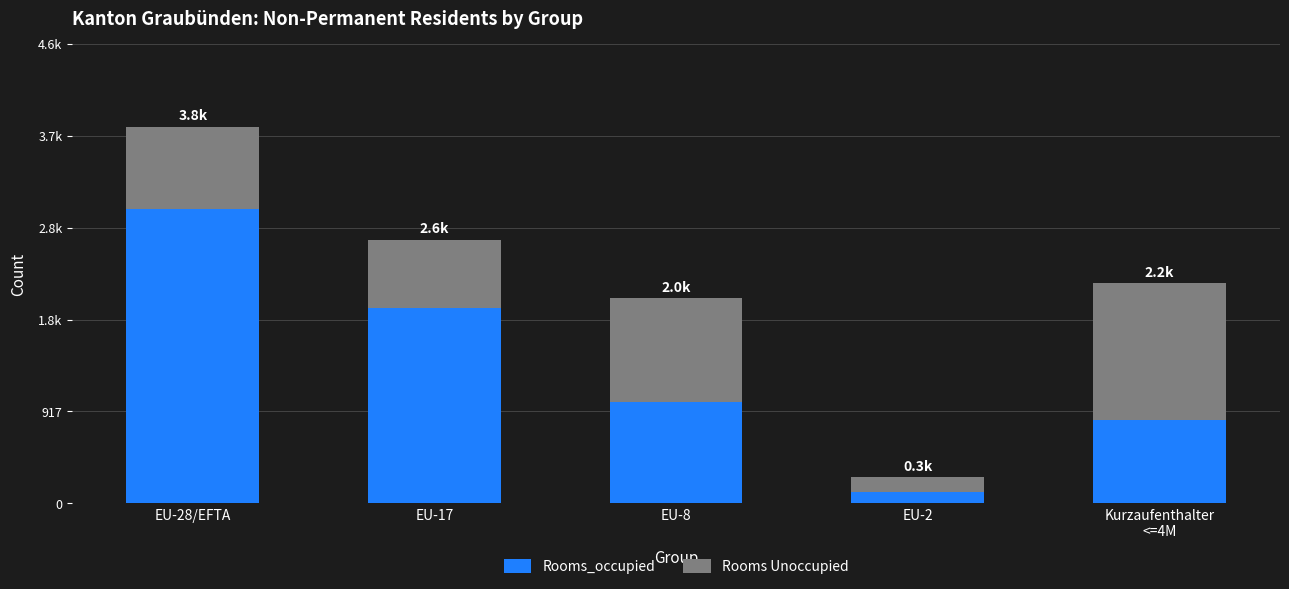

Does the chart contain any negative values?

No